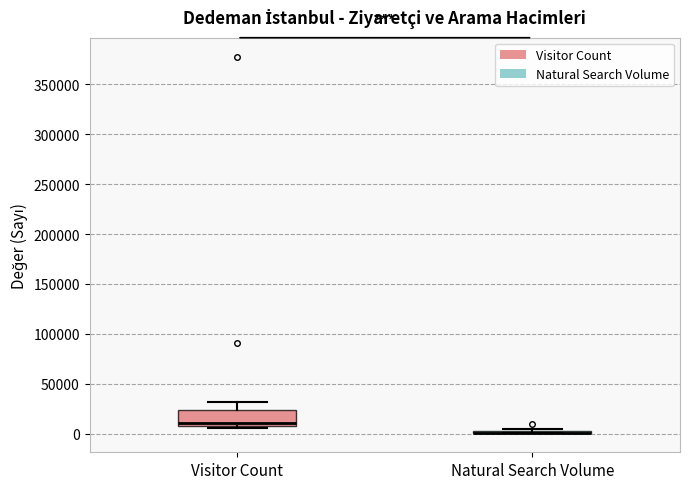

Where does the upper whisker of the box for Visitor Count end on the y-axis? The values are not printed on the chart, so give them approximately, as read against the axis.

30000